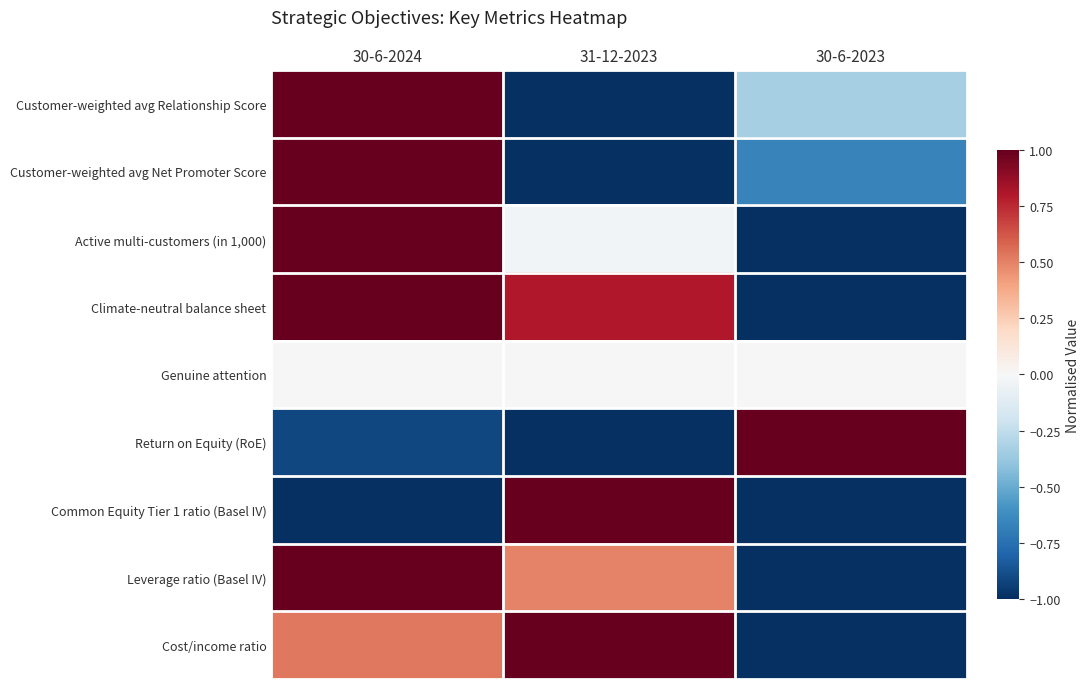

Which label corresponds to the smallest value in the chart?

31-12-2023